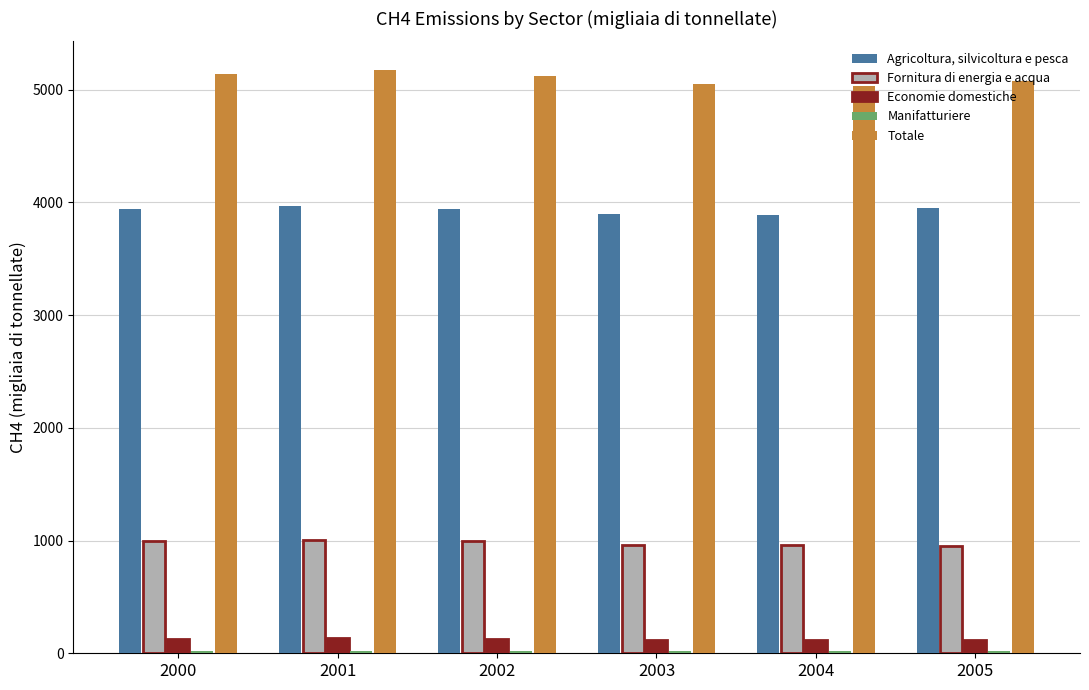

What is the difference between the maximum and minimum values in the Fornitura di energia e acqua series?

53.5